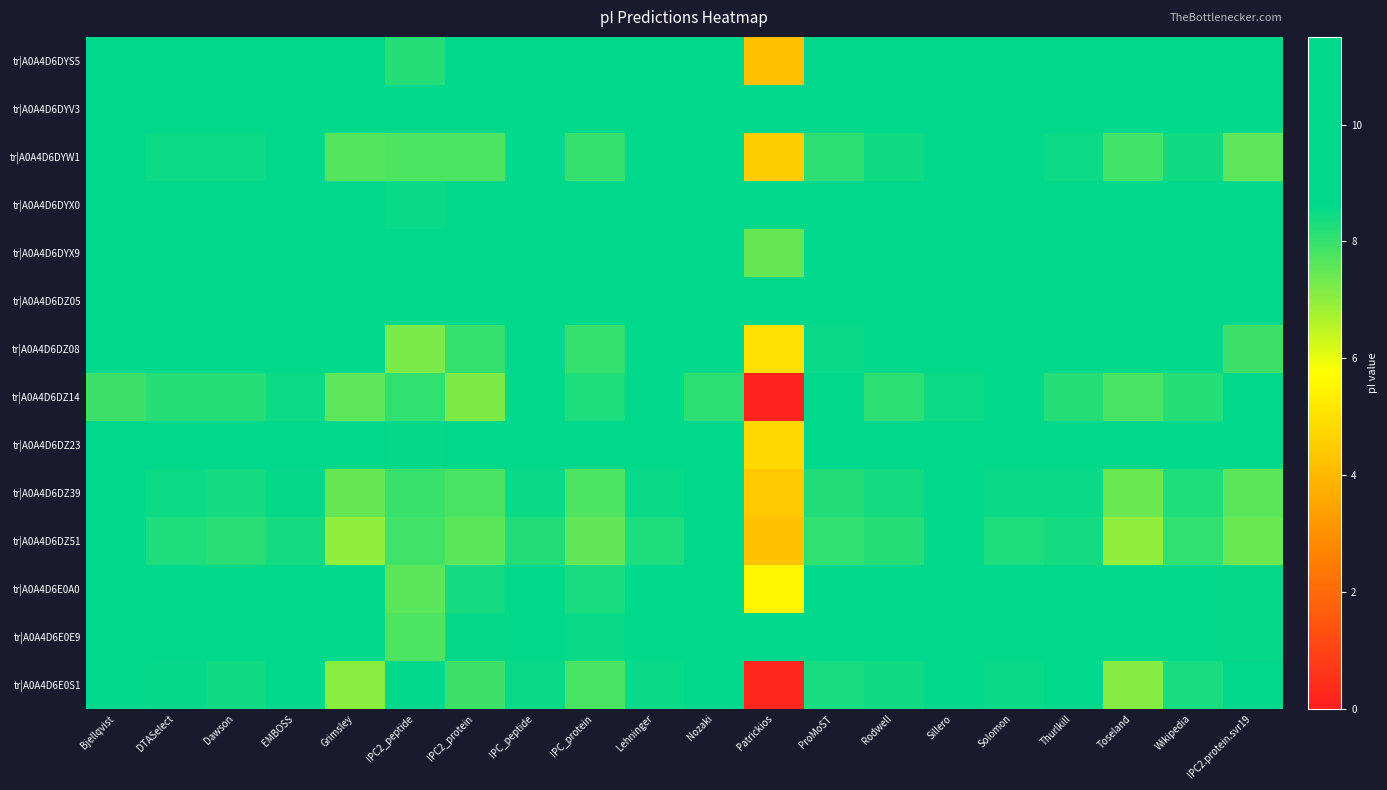

At which category is the sum across all series the highest?

Rodwell